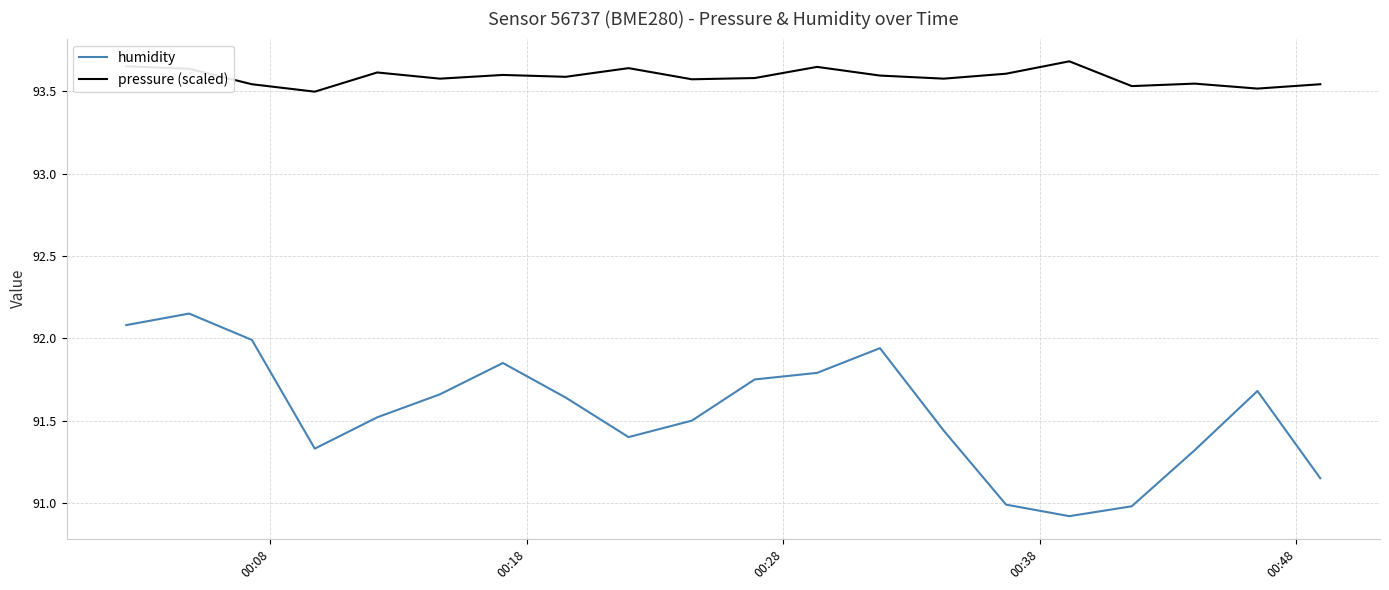

Which series has the largest total across all categories?

pressure (scaled)